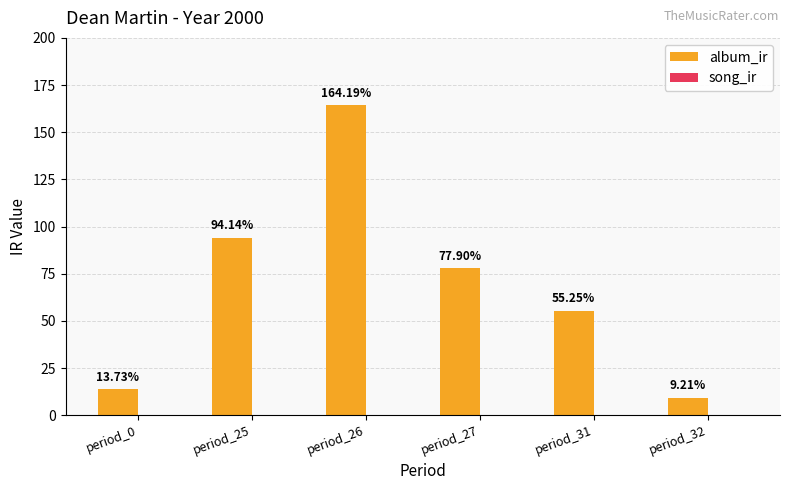

How many data points does each series have?

6